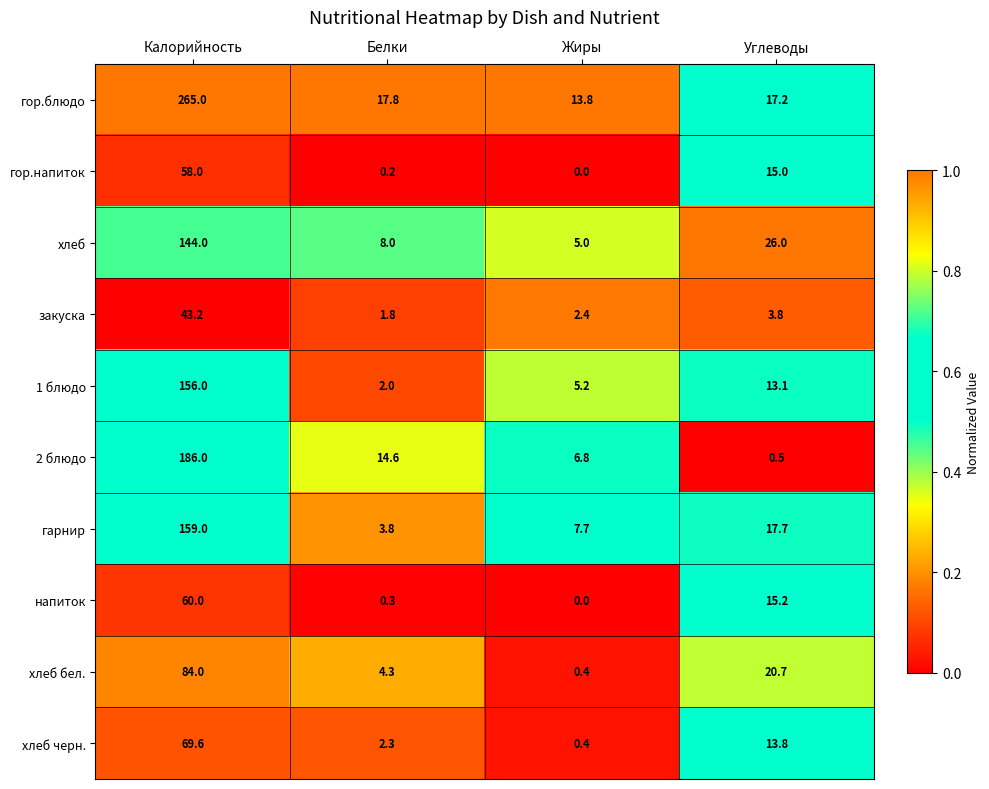

How many series are shown in this chart?

10